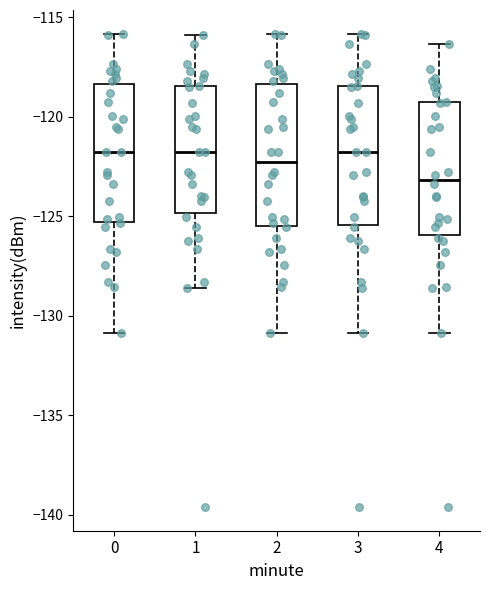

Where is the lower edge of the box at x = 3 on the y-axis? The values are not printed on the chart, so give them approximately, as read against the axis.

-125.5